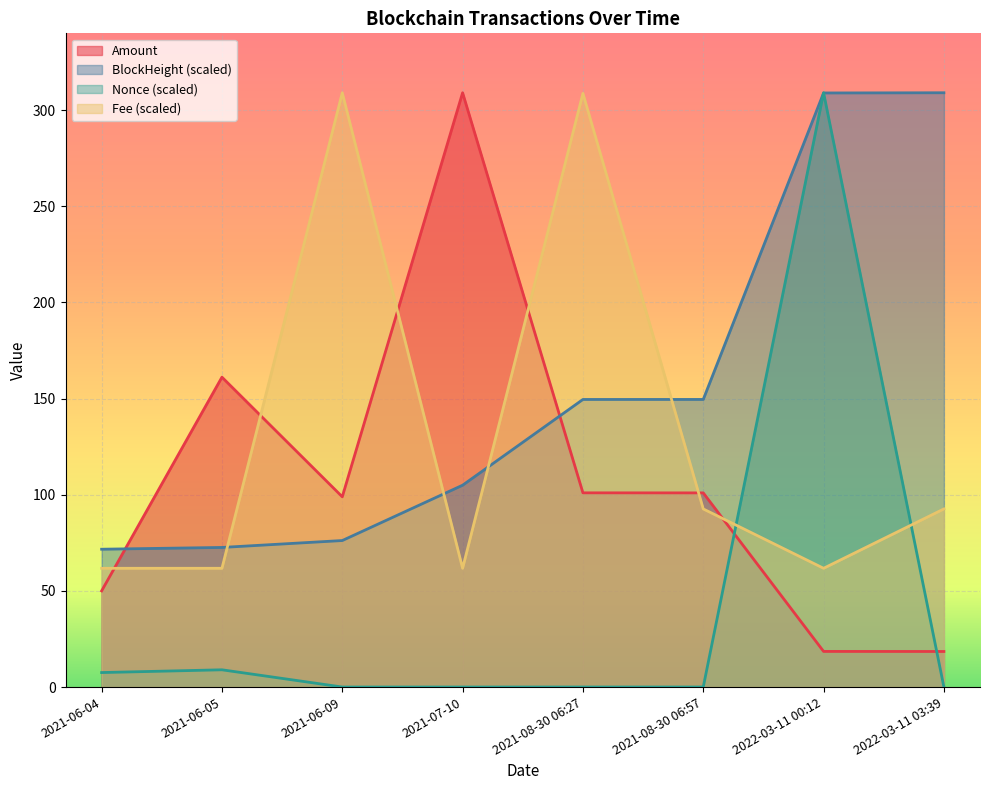

How many lines are shown in the chart?

4